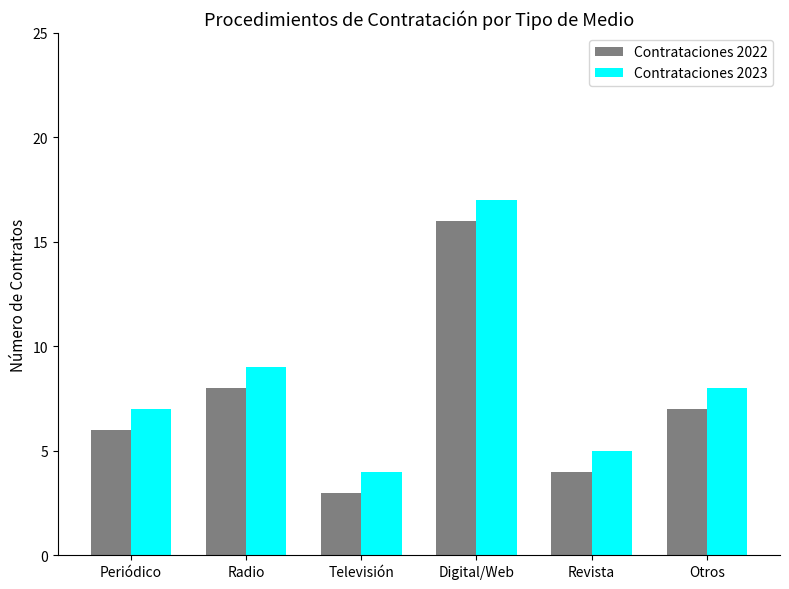

Is the value of Contrataciones 2022 at Revista greater than the value of Contrataciones 2023 at Otros?

No